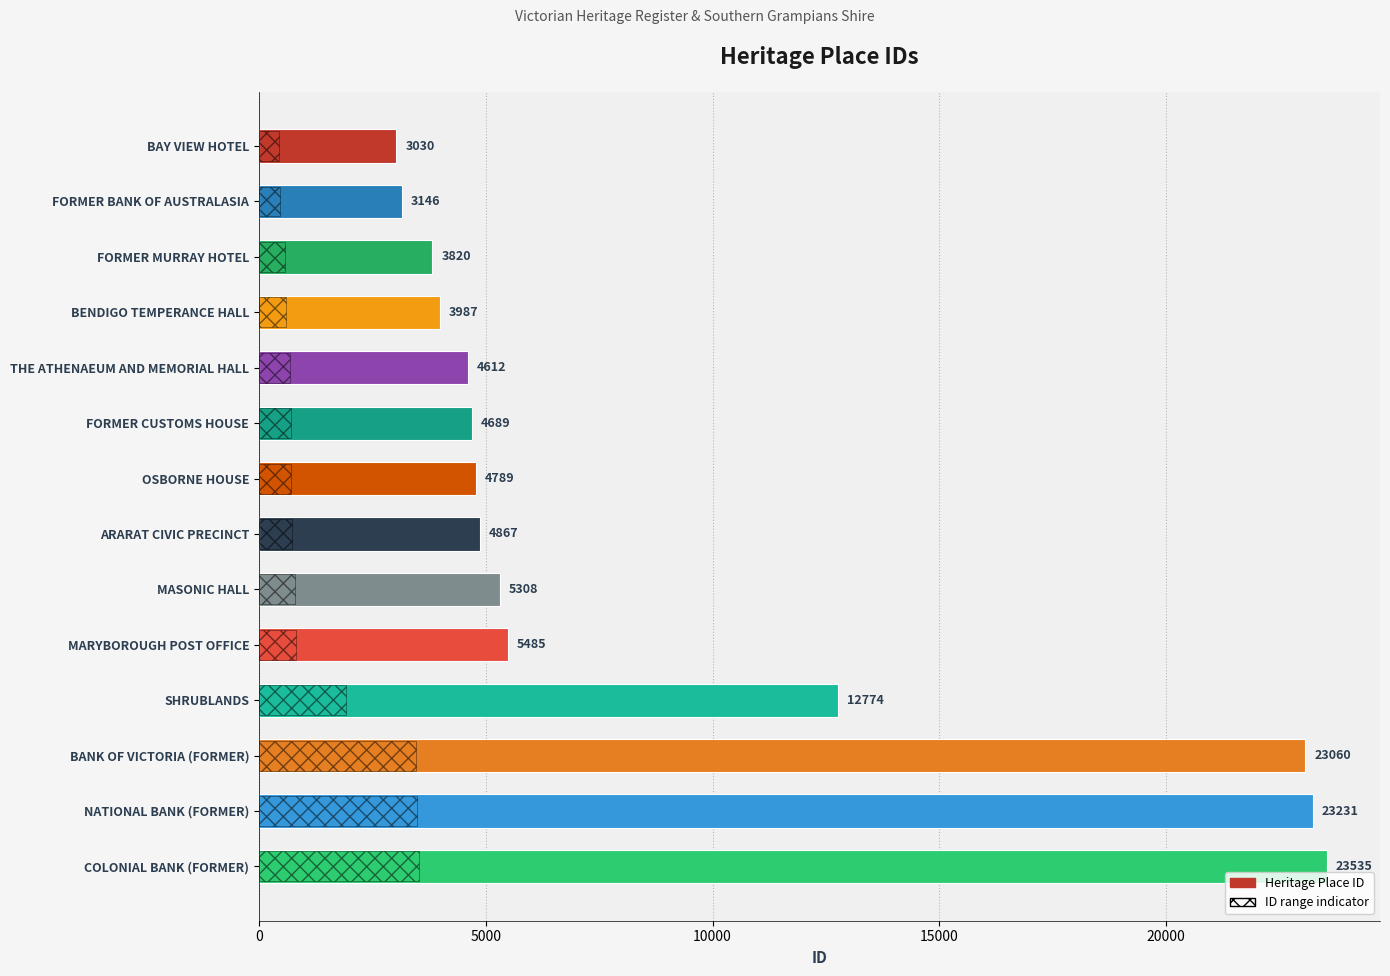

What is the label of the 5th bar from the top?

THE ATHENAEUM AND MEMORIAL HALL